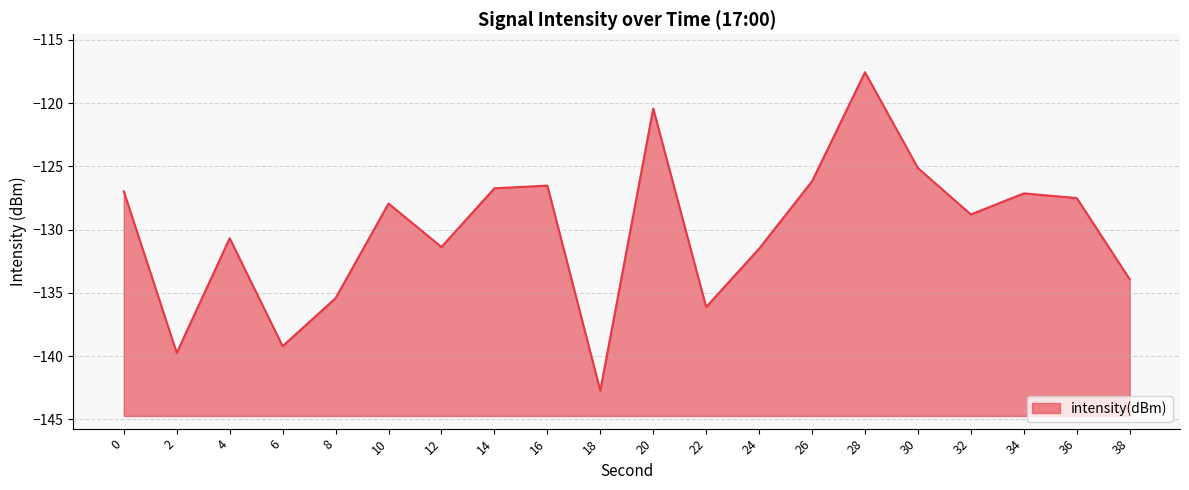

What is the difference between the maximum and second lowest values?

22.2